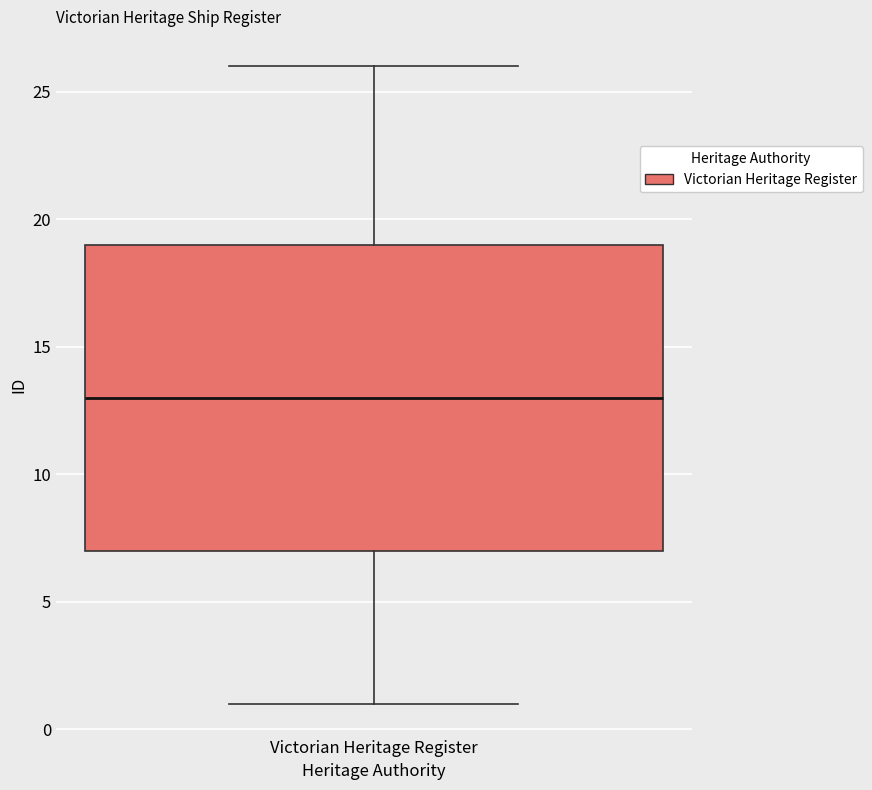

Read this box plot against the y-axis: the position of the median line, the range covered by the box, and the ends of both whiskers. The values are not printed on the chart, so give them approximately, as read against the axis.

median 13, box 7 to 19, whiskers 1 to 26